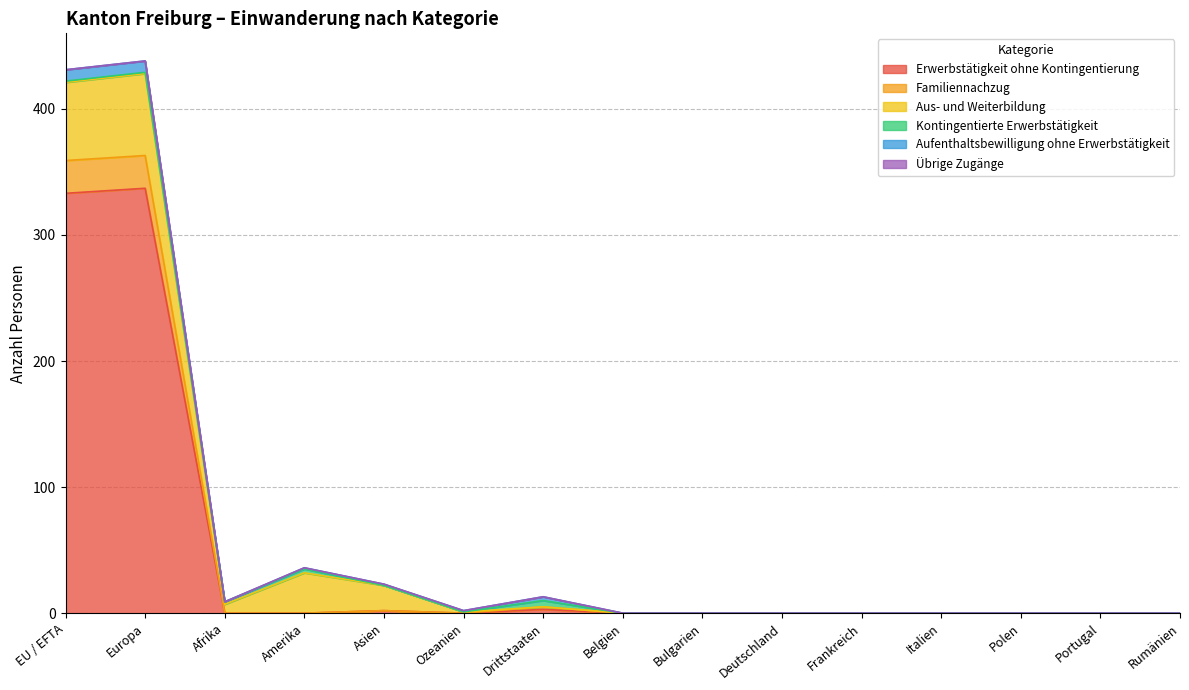

The value of Aus- und Weiterbildung at EU / EFTA is 62. True or false?

True